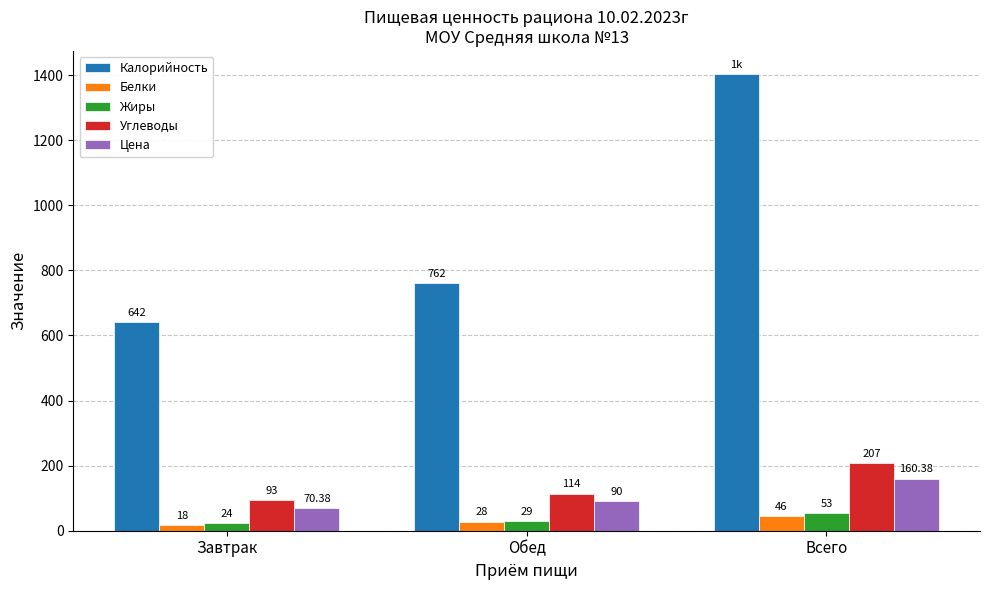

Count the Калорийность values in the range 642 to 1404.

3